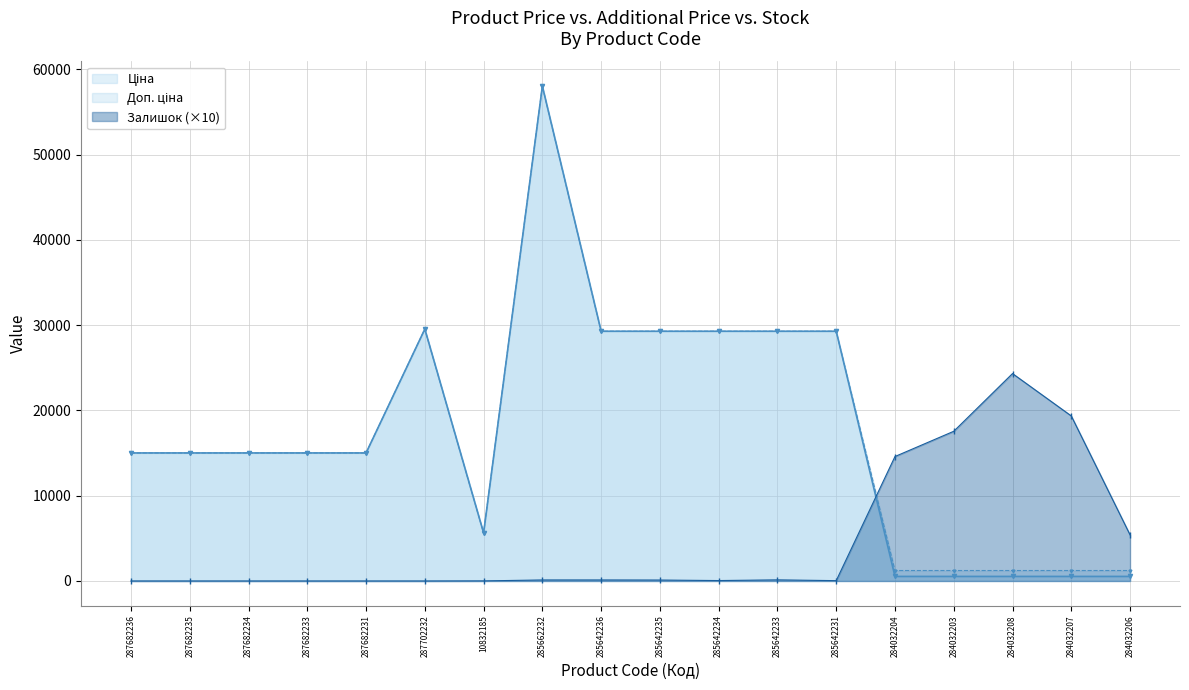

At which label does Доп. ціна reach its minimum?

284032204